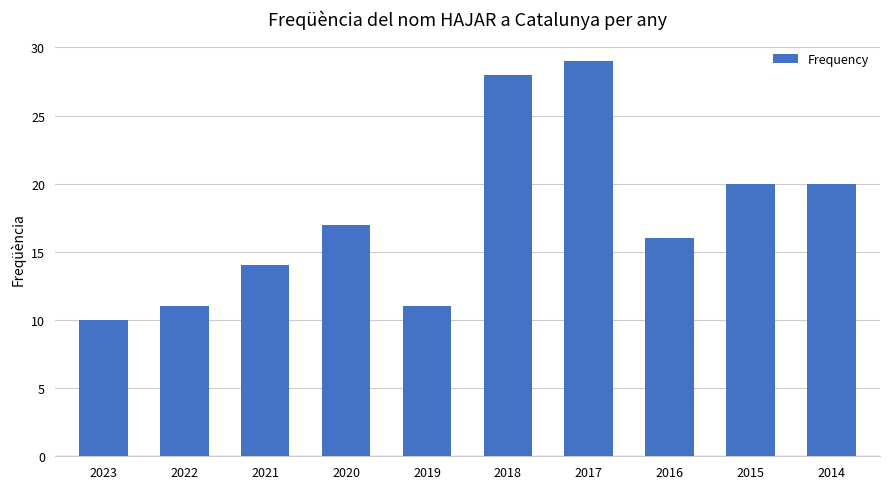

Approximately how many times larger is the value at 2014 compared to 2019?

1.8